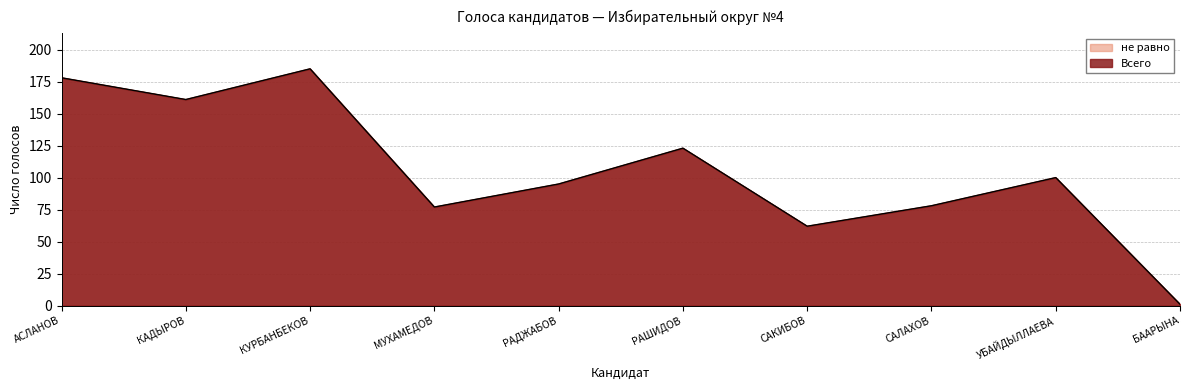

Is the value of не равно at РАШИДОВ greater than the value of Всего at КУРБАНБЕКОВ?

No